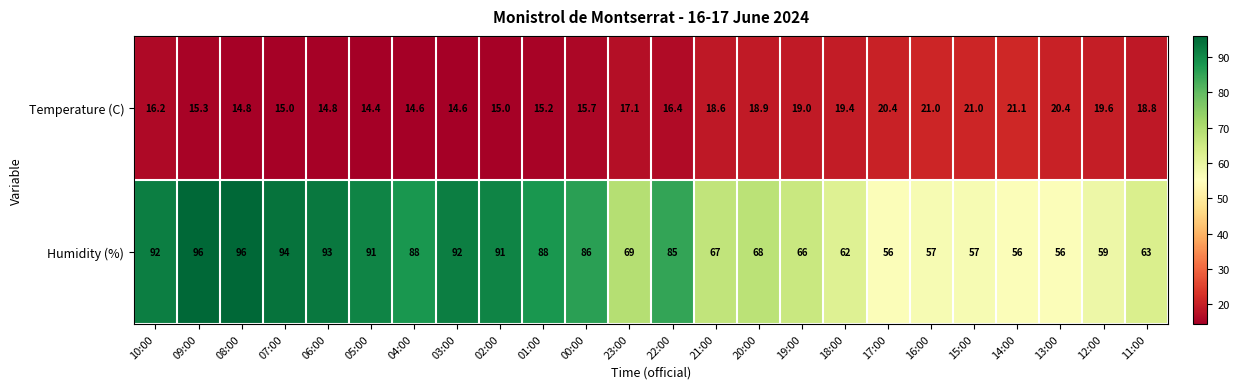

Where does the Humidity (%) series first go above 85?

10:00